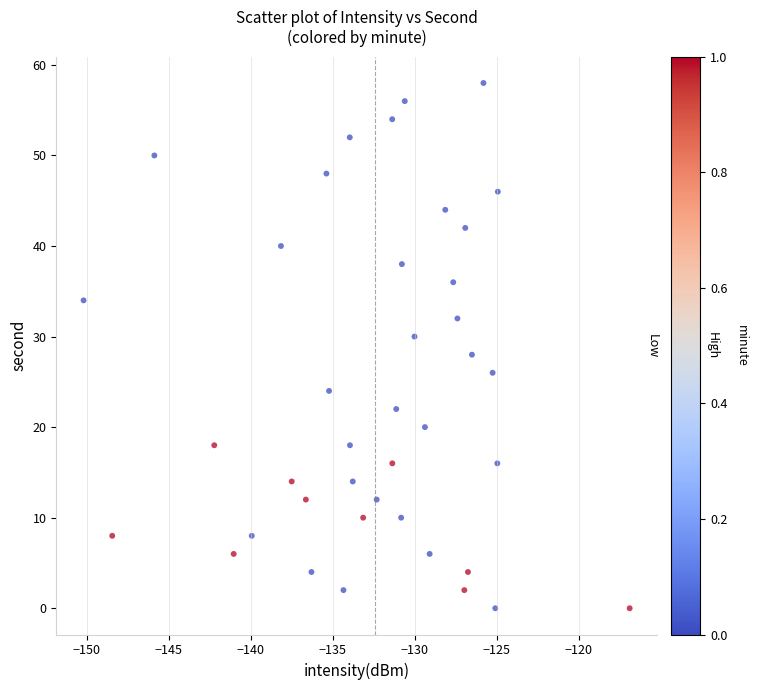

What is the range of Y values (max minus min)?

58